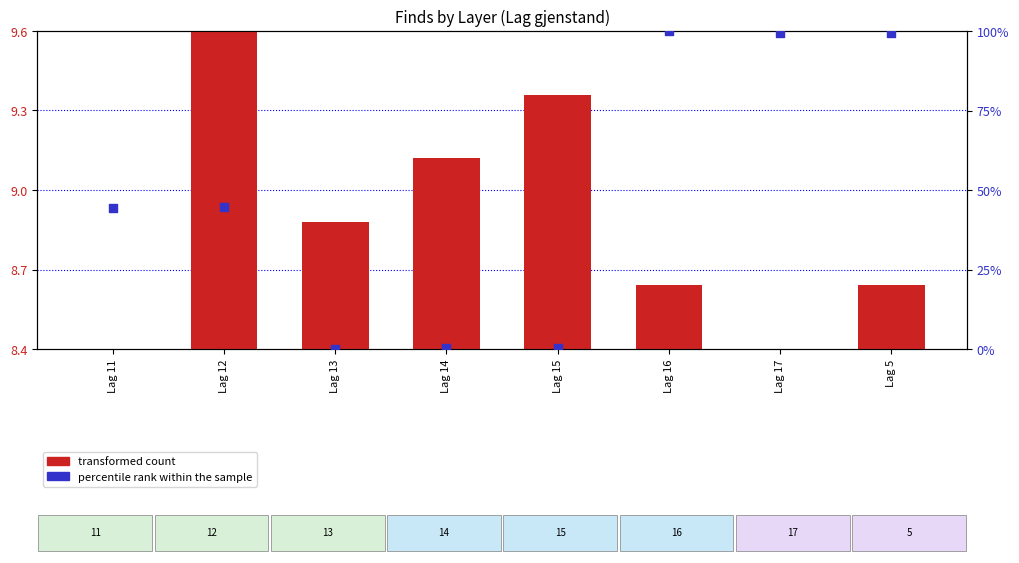

Which series has the largest Y range (max minus min)?

percentile rank within the sample